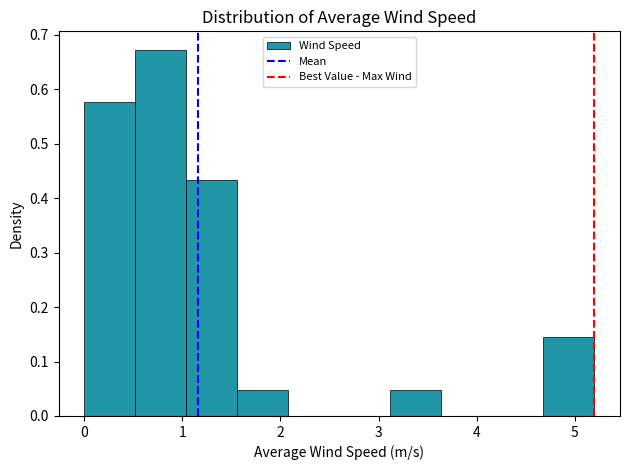

How tall is the bar that spans 1.56 to 2.08 on the x-axis? Neither the bar edges nor the heights are printed on the chart, so give them approximately, as read against the axes.

0.05